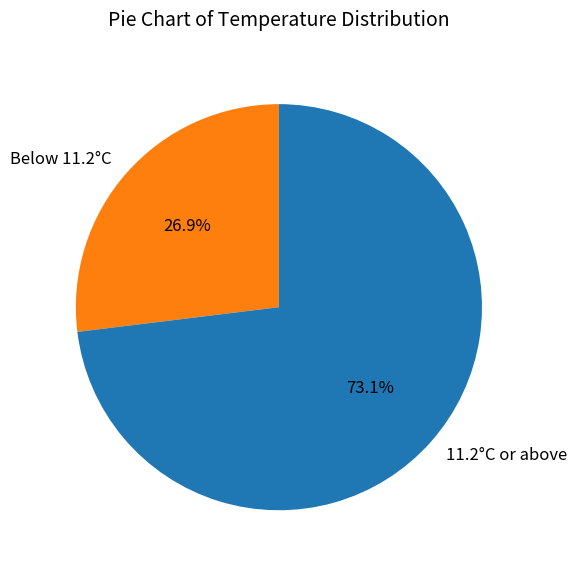

Which has a higher value, 11.2°C or above or Below 11.2°C?

11.2°C or above